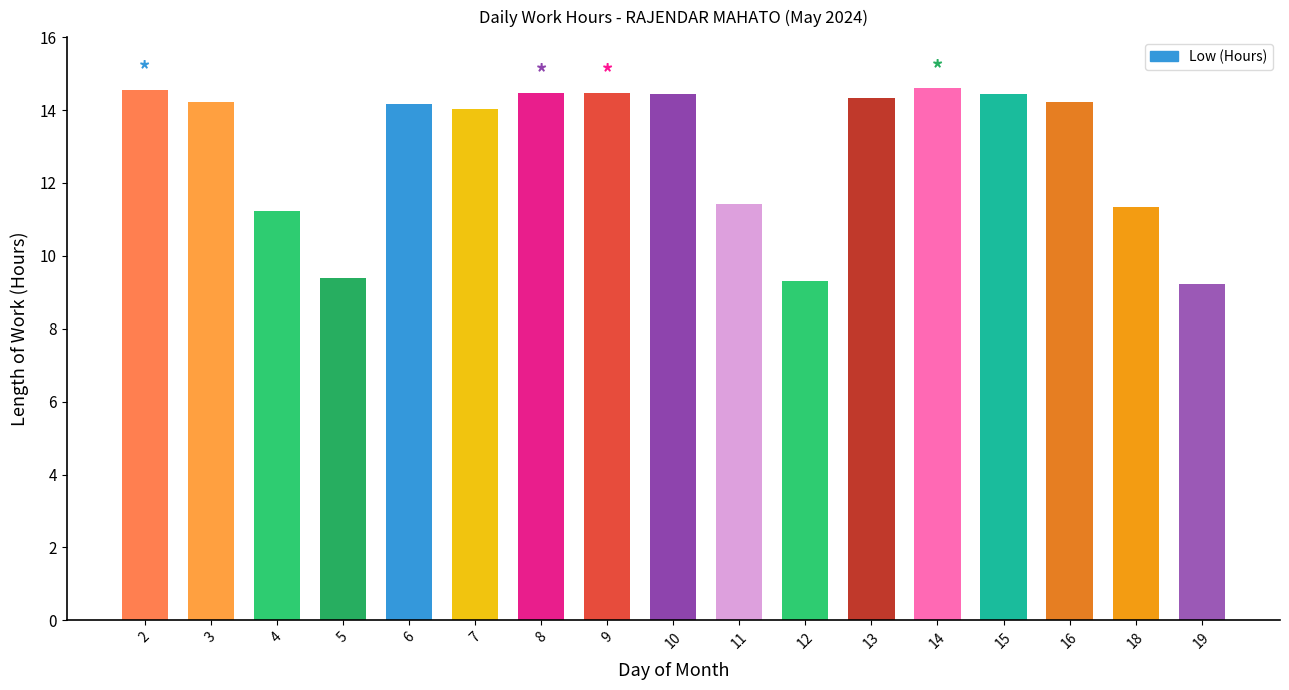

Does the chart contain stacked bars?

No